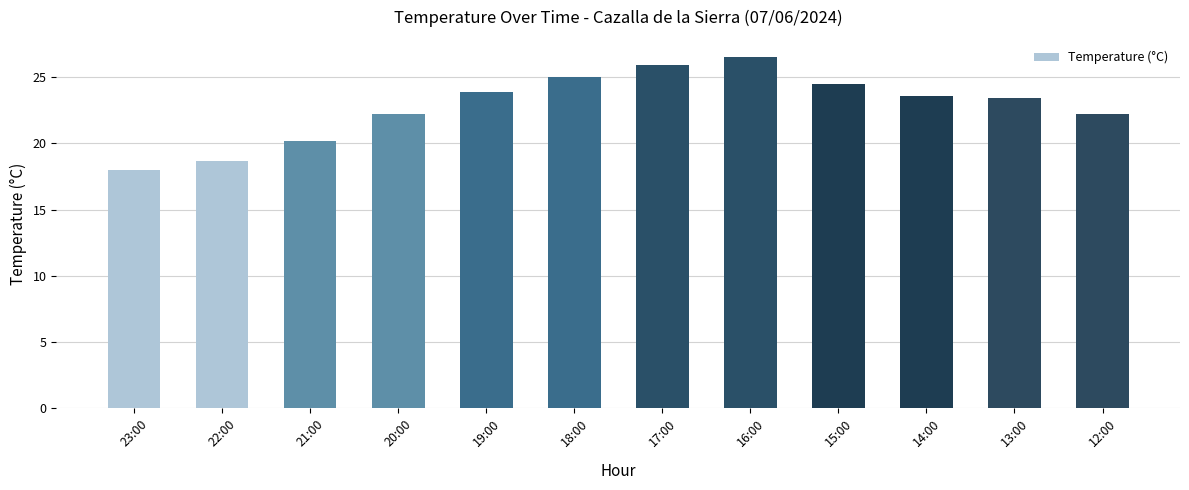

What is the maximum value shown in the chart?

26.5